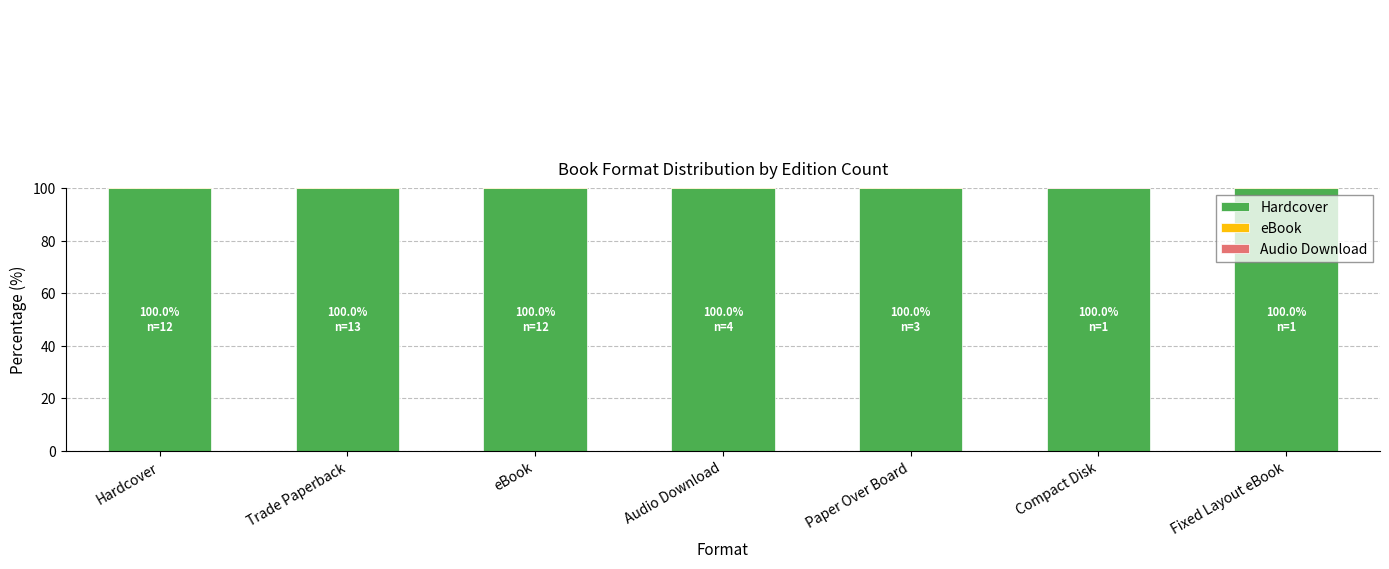

Is it true that Audio Download equals 13.8 at Hardcover?

False